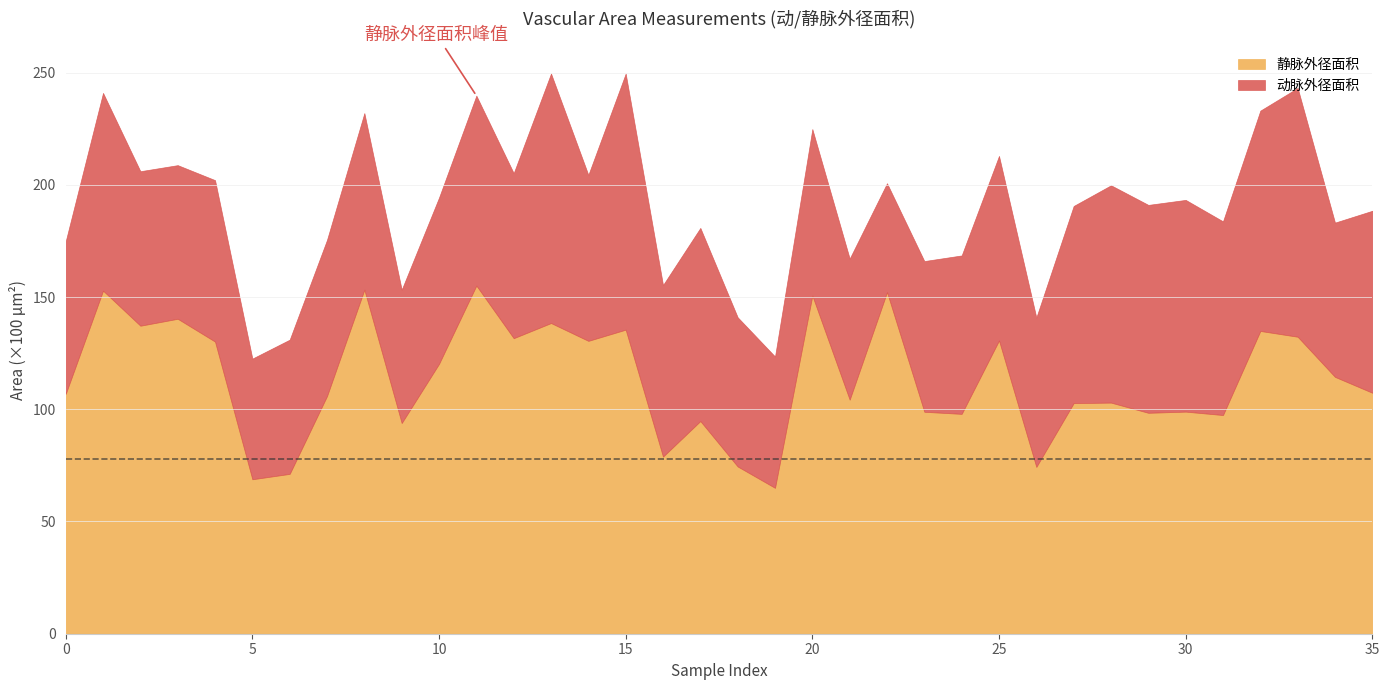

What is the lowest value of the 静脉外径面积 series?

65.0